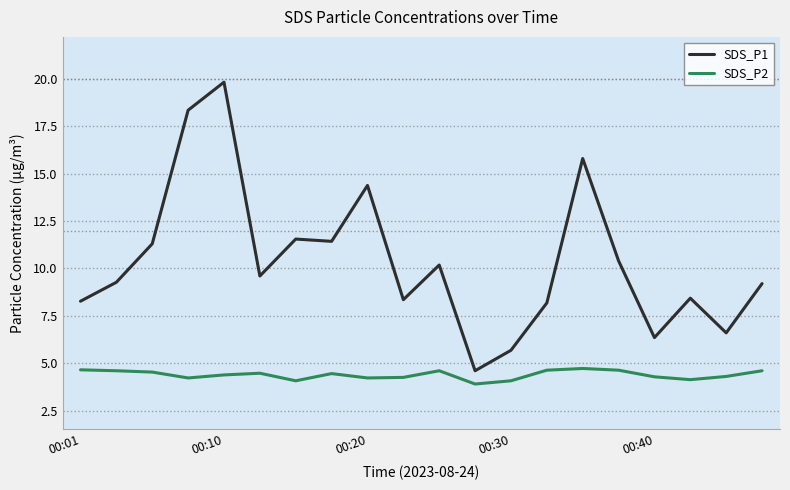

Rank the series by their average value, from lowest to highest.

SDS_P2, SDS_P1